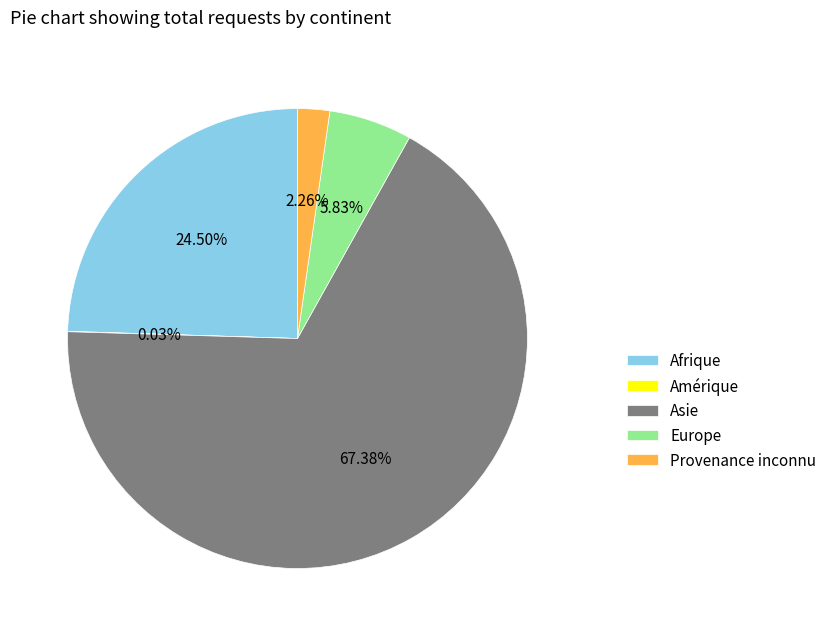

Does Europe account for over 50% of the chart?

No